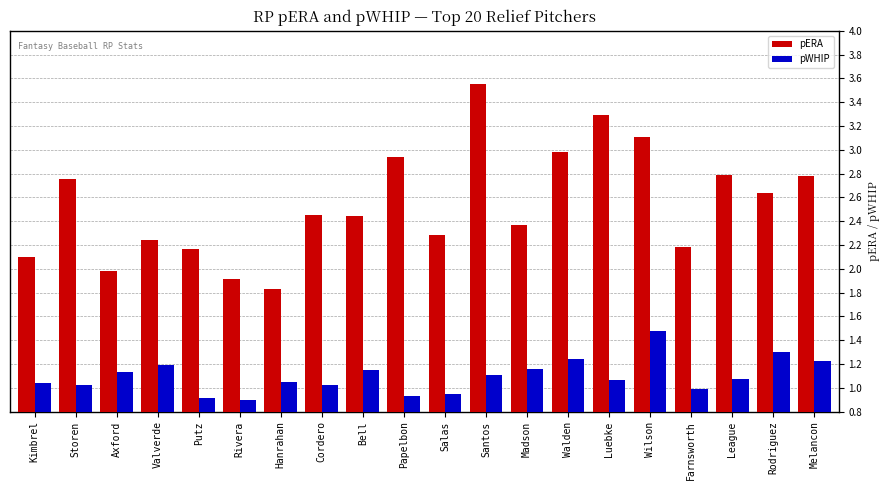

List the series in order of their peak value, highest first.

pERA, pWHIP